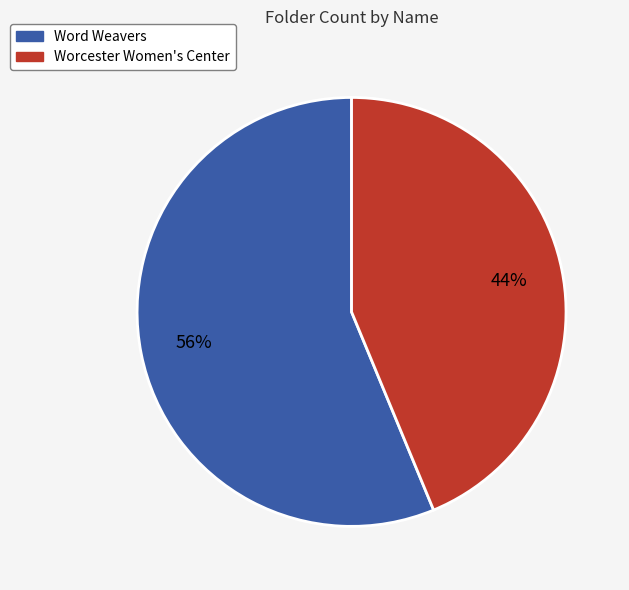

To the nearest percent, what is the average slice percentage?

50%